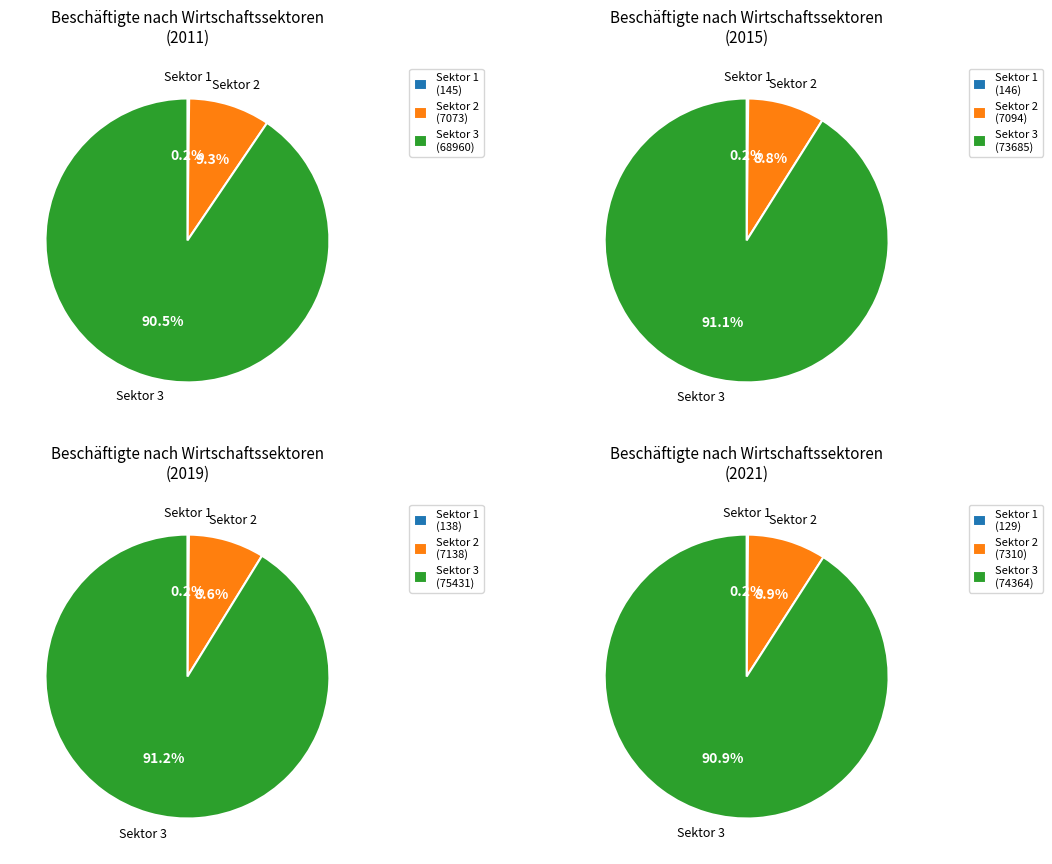

Does 2013 account for over 50% of the chart?

No